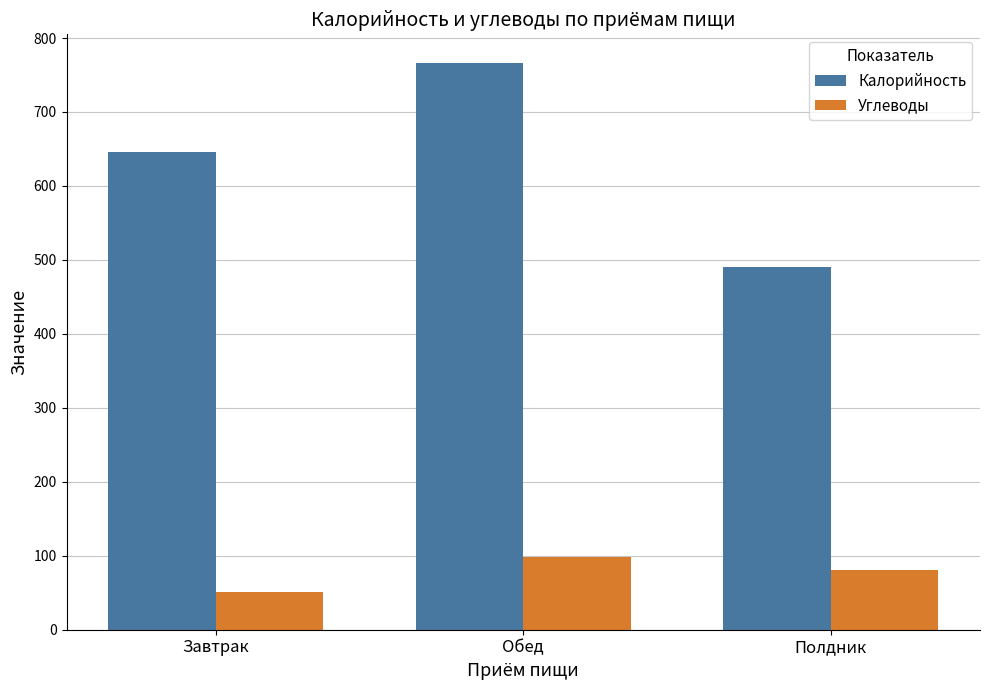

Reading left to right, extract all data points from this chart.

Калорийность: 645.6	766.7	490.0
Углеводы: 50.8	98.1	81.0